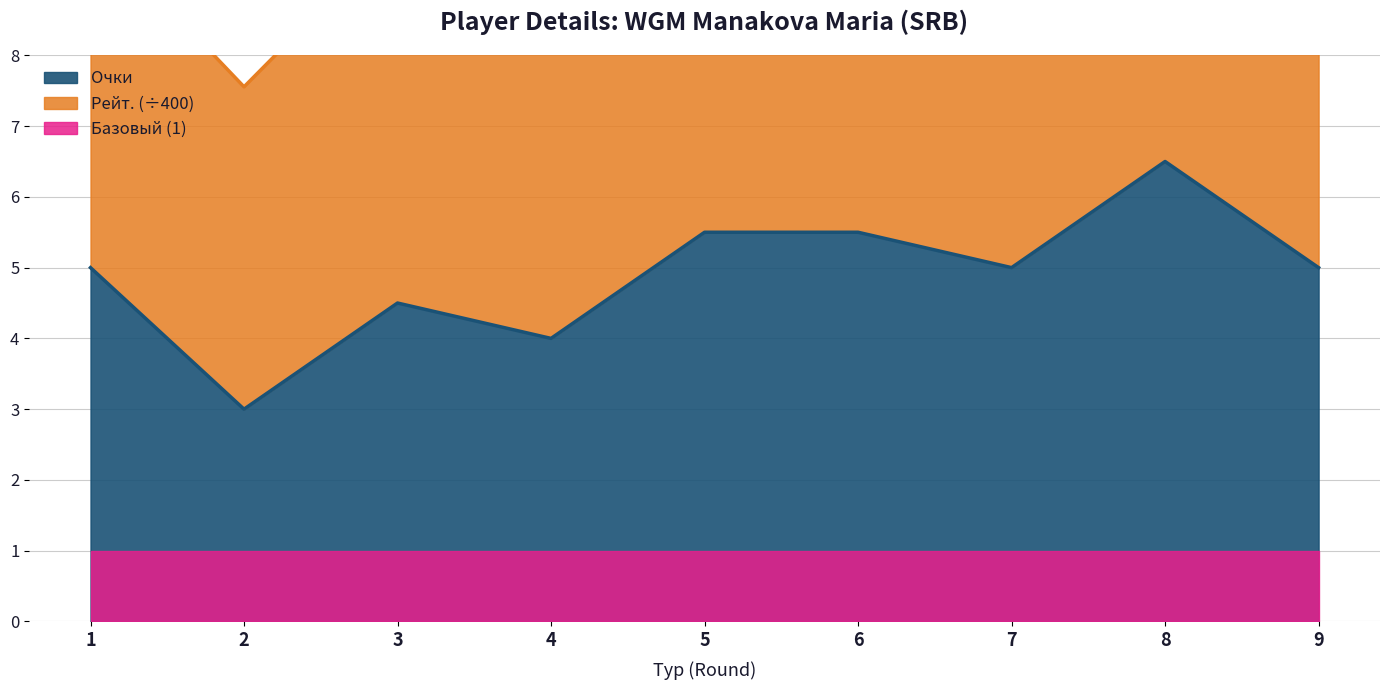

How many interior local valleys (lower than both neighbors) does the data have?

3